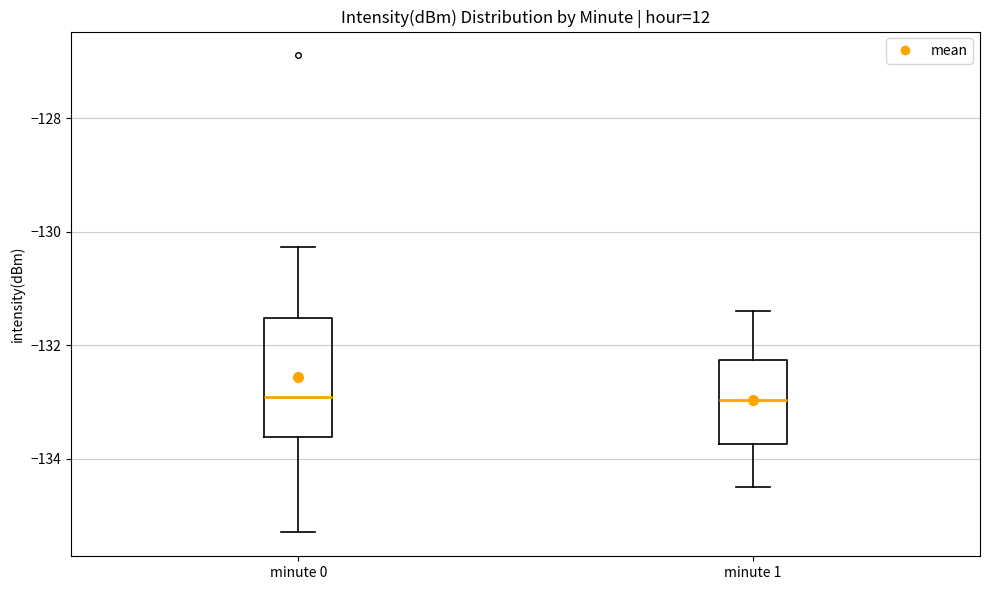

Reading left to right, transcribe this box plot: for each box, give where its median line is, the range the box spans, and where its two whiskers end, as read against the y-axis. The values are not printed on the chart, so give them approximately, as read against the axis.

minute 0: median -133.0, box -133.6 to -131.6, whiskers -135.2 to -130.2
minute 1: median -133.0, box -133.8 to -132.2, whiskers -134.4 to -131.4